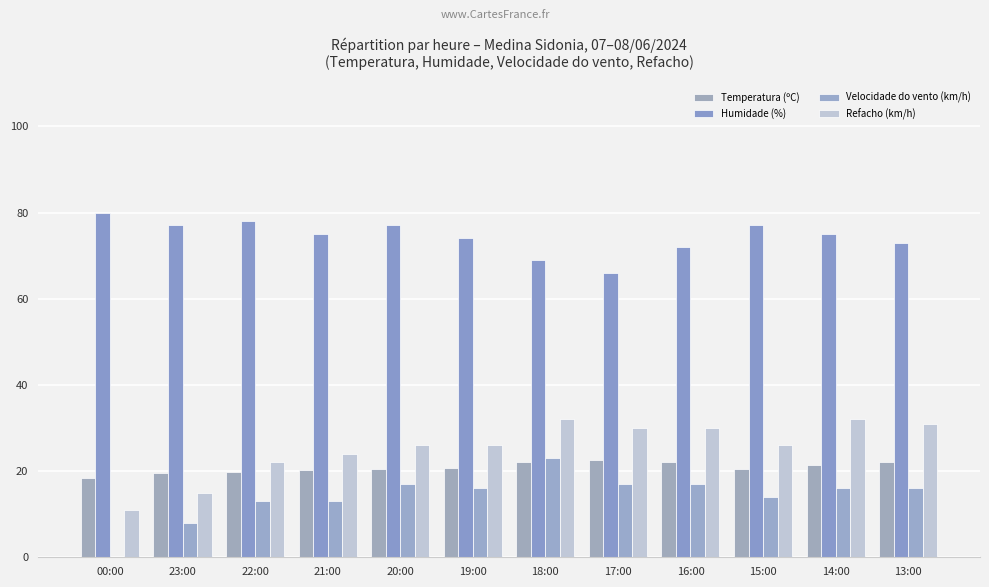

Where is Humidade (%) nearest to the value 73?

13:00